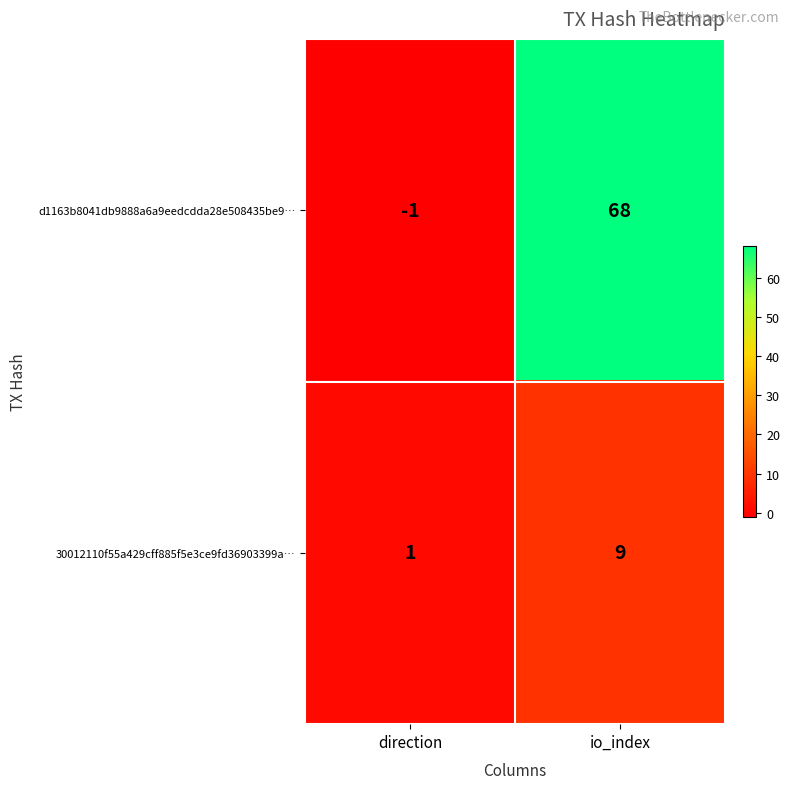

The value of d1163b8041db9888a6a9eedcdda28e508435be9… at io_index is 68. True or false?

True